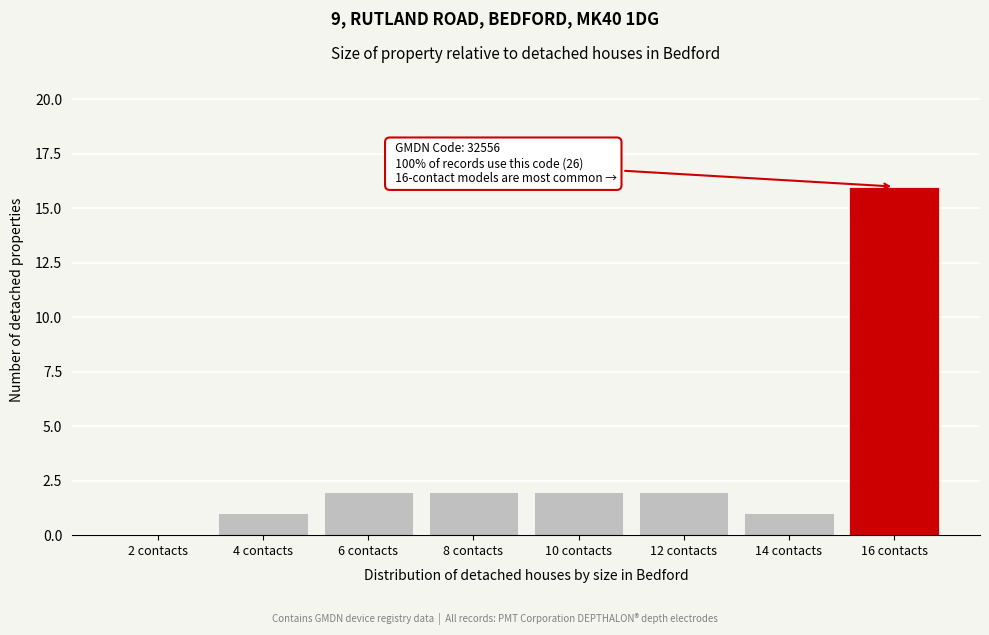

Reading left to right, what are all the values shown in this chart?

2 contacts=0	4 contacts=1	6 contacts=2	8 contacts=2	10 contacts=2	12 contacts=2	14 contacts=1	16 contacts=16